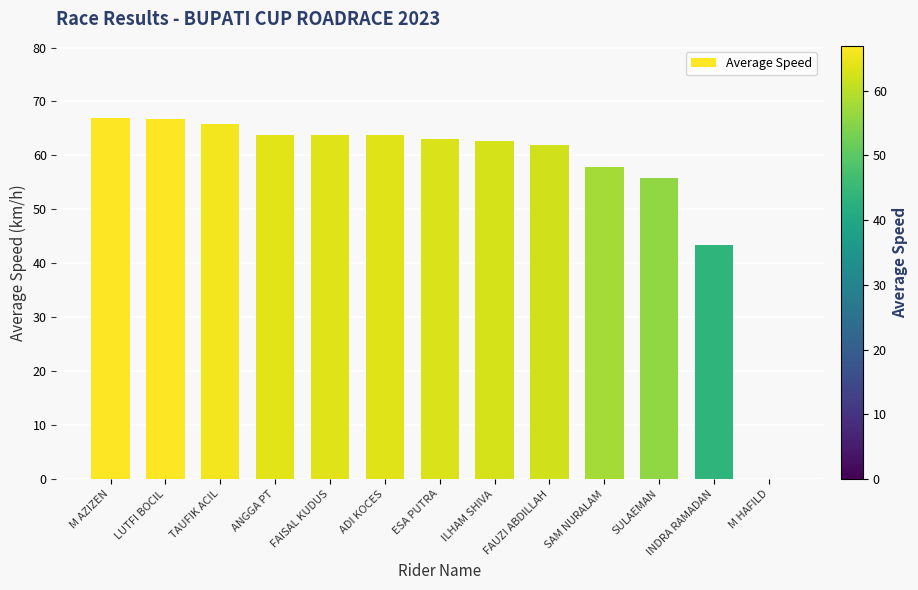

What is the greatest value displayed?

66.9